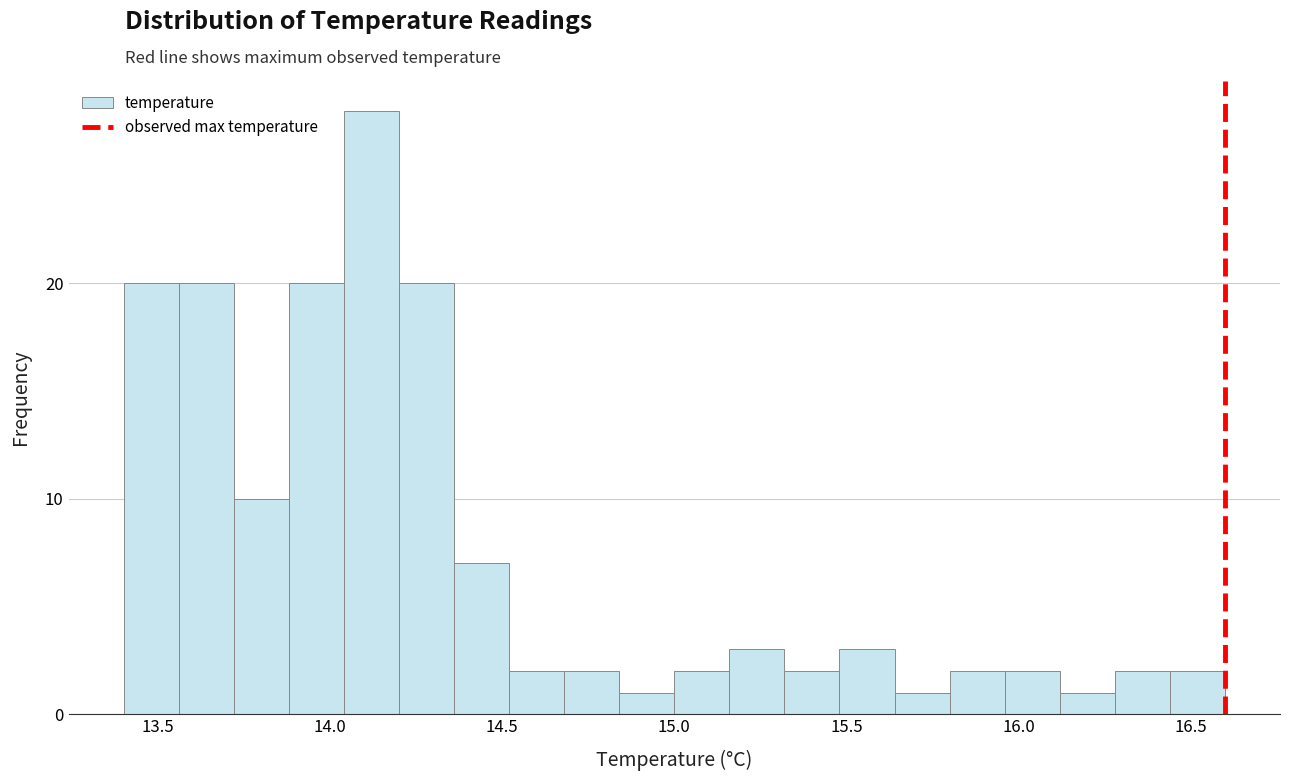

Read against the x-axis, roughly where is the centre of the tallest bar?

14.10